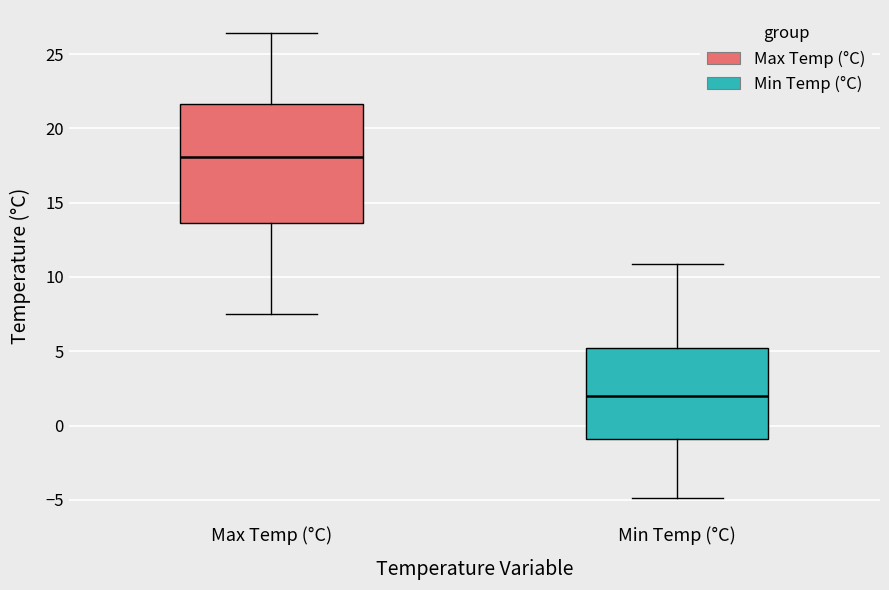

Where is the upper edge of the box for Max Temp (°C) on the y-axis? The values are not printed on the chart, so give them approximately, as read against the axis.

21.5